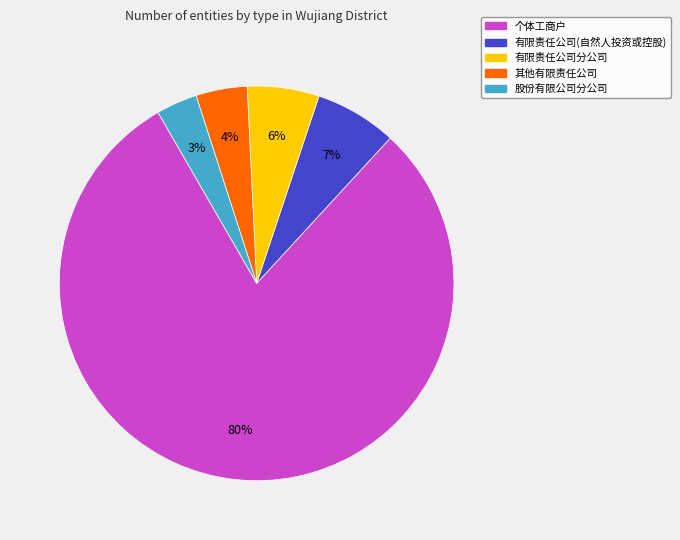

Does any single category account for the majority?

Yes